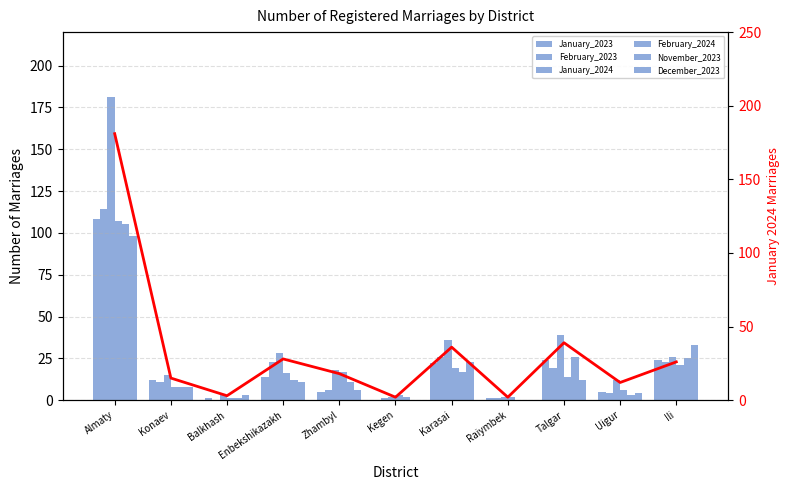

What are all the series names shown in the legend?

January_2023, February_2023, January_2024, February_2024, November_2023, December_2023